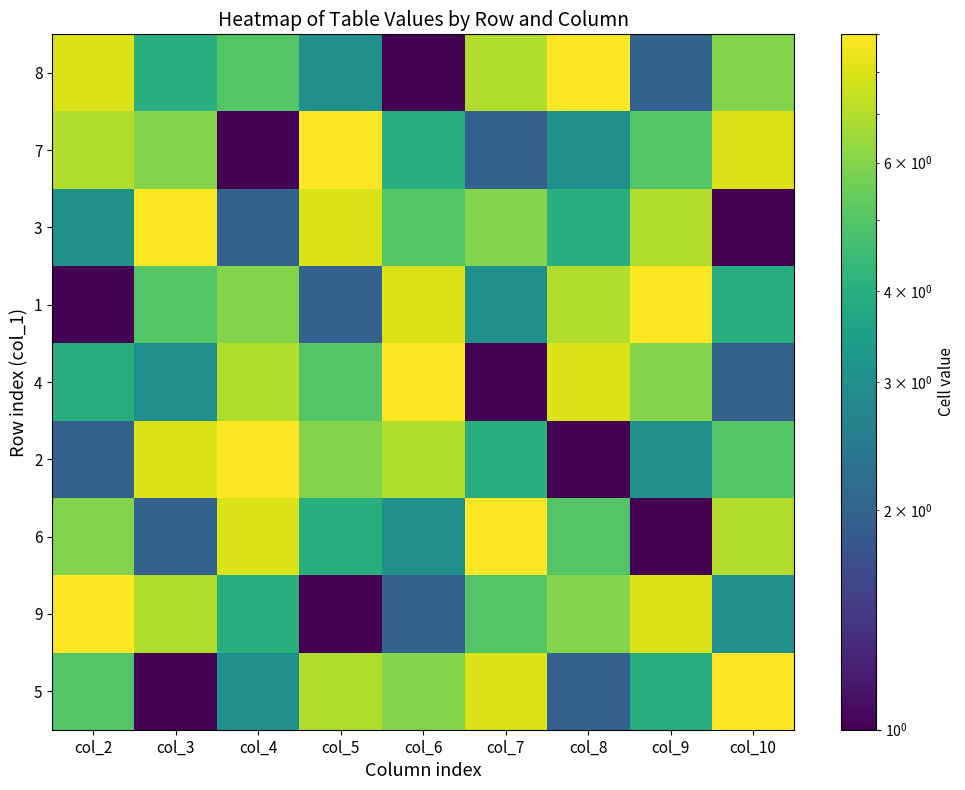

Reading right to left, what are all the values shown in this chart?

8: col_10=6	col_9=2	col_8=9	col_7=7	col_6=1	col_5=3	col_4=5	col_3=4	col_2=8
7: col_10=8	col_9=5	col_8=3	col_7=2	col_6=4	col_5=9	col_4=1	col_3=6	col_2=7
3: col_10=1	col_9=7	col_8=4	col_7=6	col_6=5	col_5=8	col_4=2	col_3=9	col_2=3
1: col_10=4	col_9=9	col_8=7	col_7=3	col_6=8	col_5=2	col_4=6	col_3=5	col_2=1
4: col_10=2	col_9=6	col_8=8	col_7=1	col_6=9	col_5=5	col_4=7	col_3=3	col_2=4
2: col_10=5	col_9=3	col_8=1	col_7=4	col_6=7	col_5=6	col_4=9	col_3=8	col_2=2
6: col_10=7	col_9=1	col_8=5	col_7=9	col_6=3	col_5=4	col_4=8	col_3=2	col_2=6
9: col_10=3	col_9=8	col_8=6	col_7=5	col_6=2	col_5=1	col_4=4	col_3=7	col_2=9
5: col_10=9	col_9=4	col_8=2	col_7=8	col_6=6	col_5=7	col_4=3	col_3=1	col_2=5